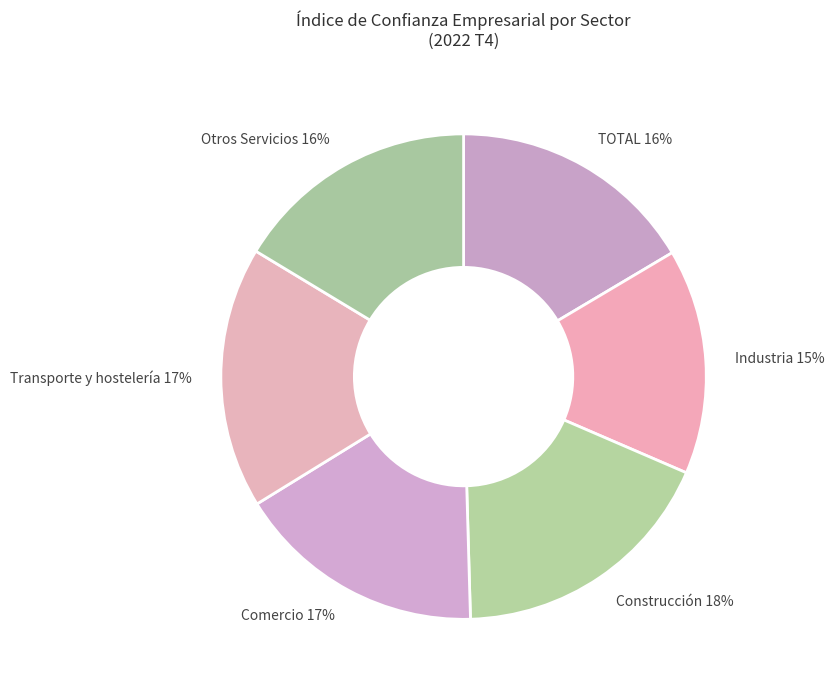

Count the number of slices in the pie.

6